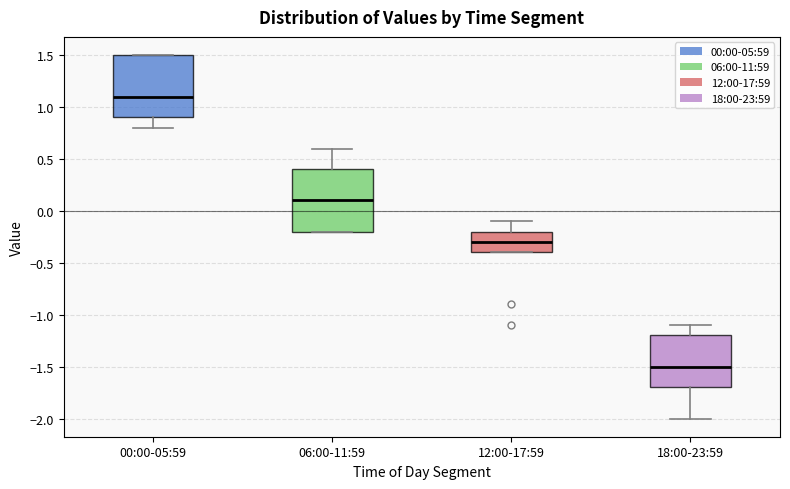

Reading left to right, read every box against the y-axis: the position of its median line, the range the box covers, and the ends of its whiskers. The values are not printed on the chart, so give them approximately, as read against the axis.

00:00-05:59: median 1.1, box 0.9 to 1.5, whiskers 0.8 to 1.5
06:00-11:59: median 0.1, box -0.2 to 0.4, whiskers -0.2 to 0.6
12:00-17:59: median -0.3, box -0.4 to -0.2, whiskers -0.4 to -0.1
18:00-23:59: median -1.5, box -1.7 to -1.2, whiskers -2.0 to -1.1